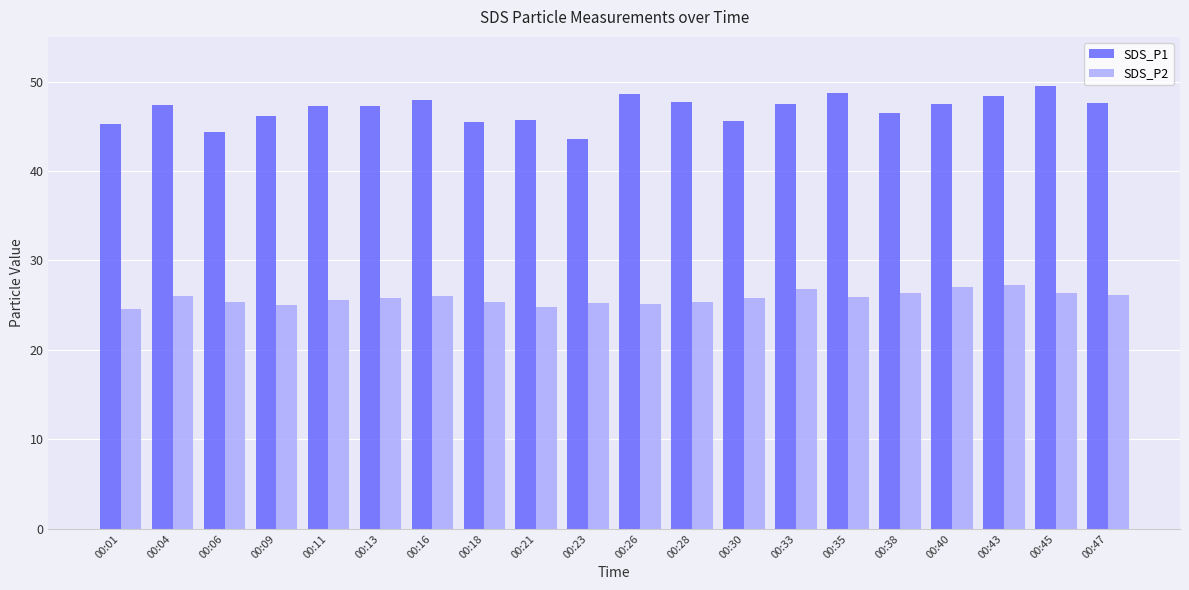

What is the highest value of the SDS_P1 series?

49.5